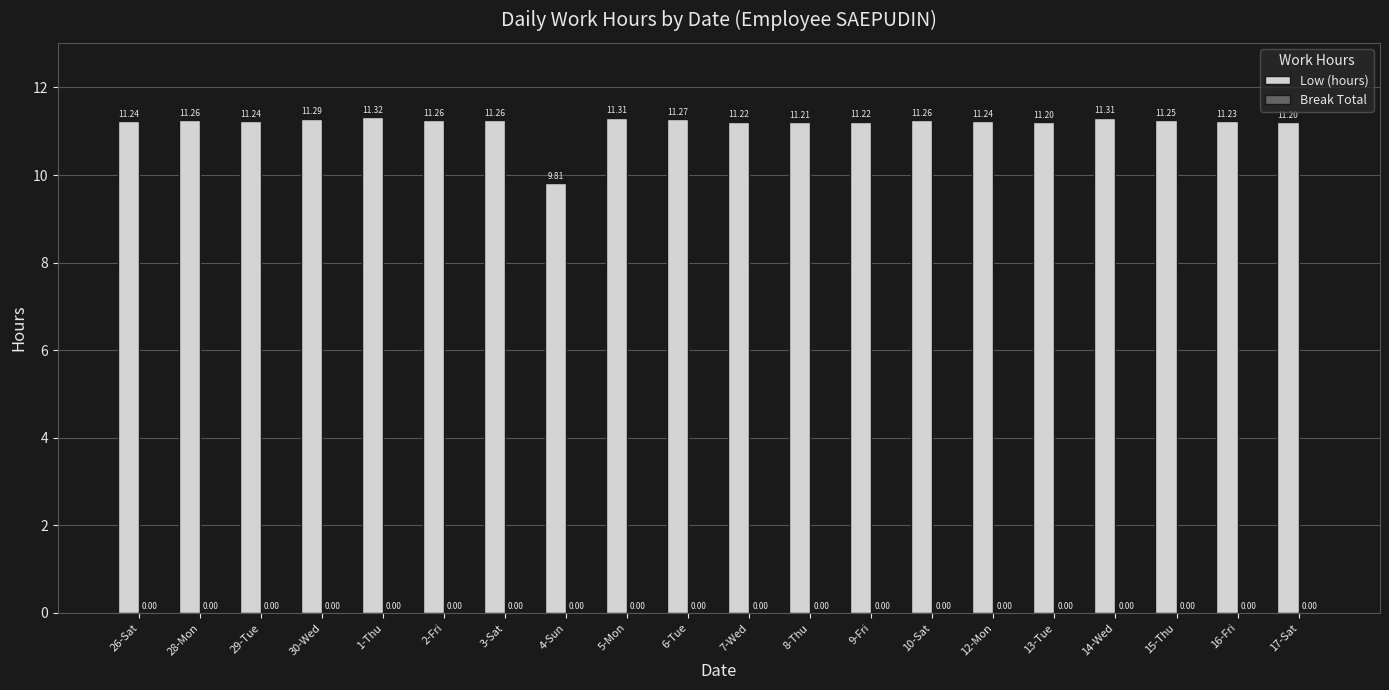

Between 6-Tue and 5-Mon, which is larger?

5-Mon